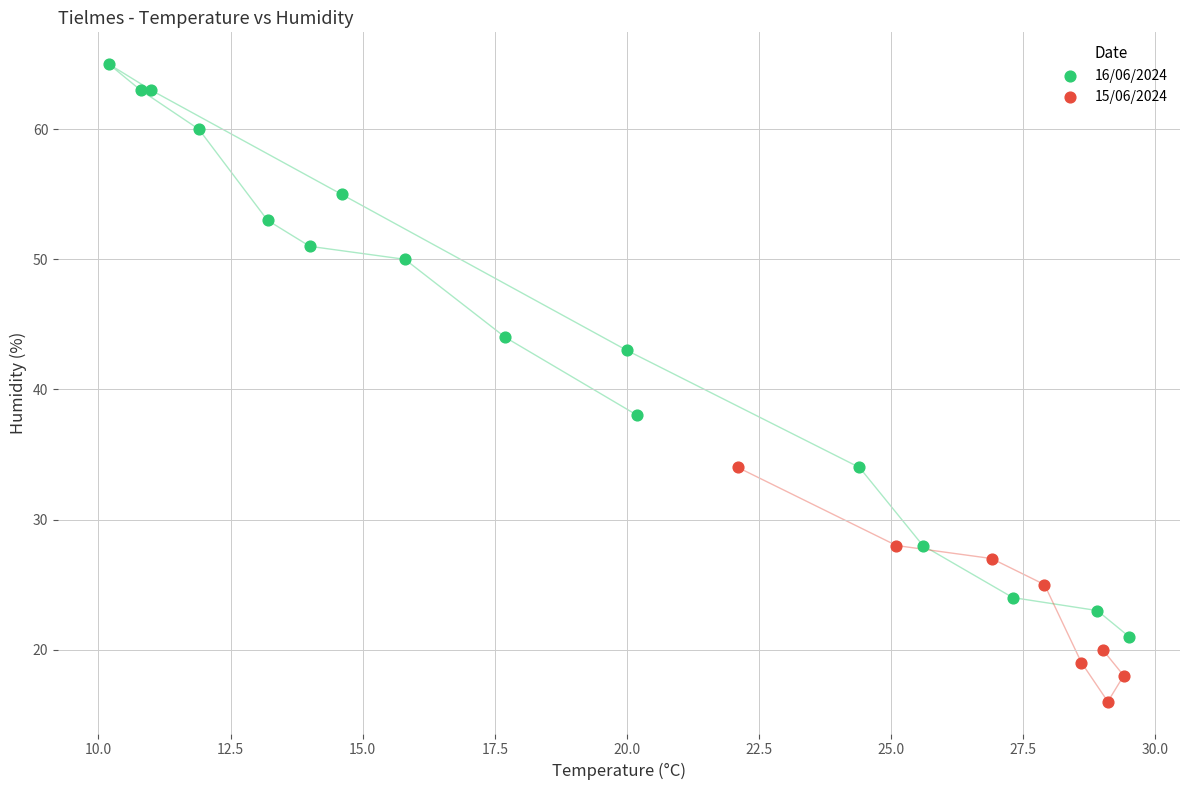

What are all the series names shown in the legend?

16/06/2024, 15/06/2024